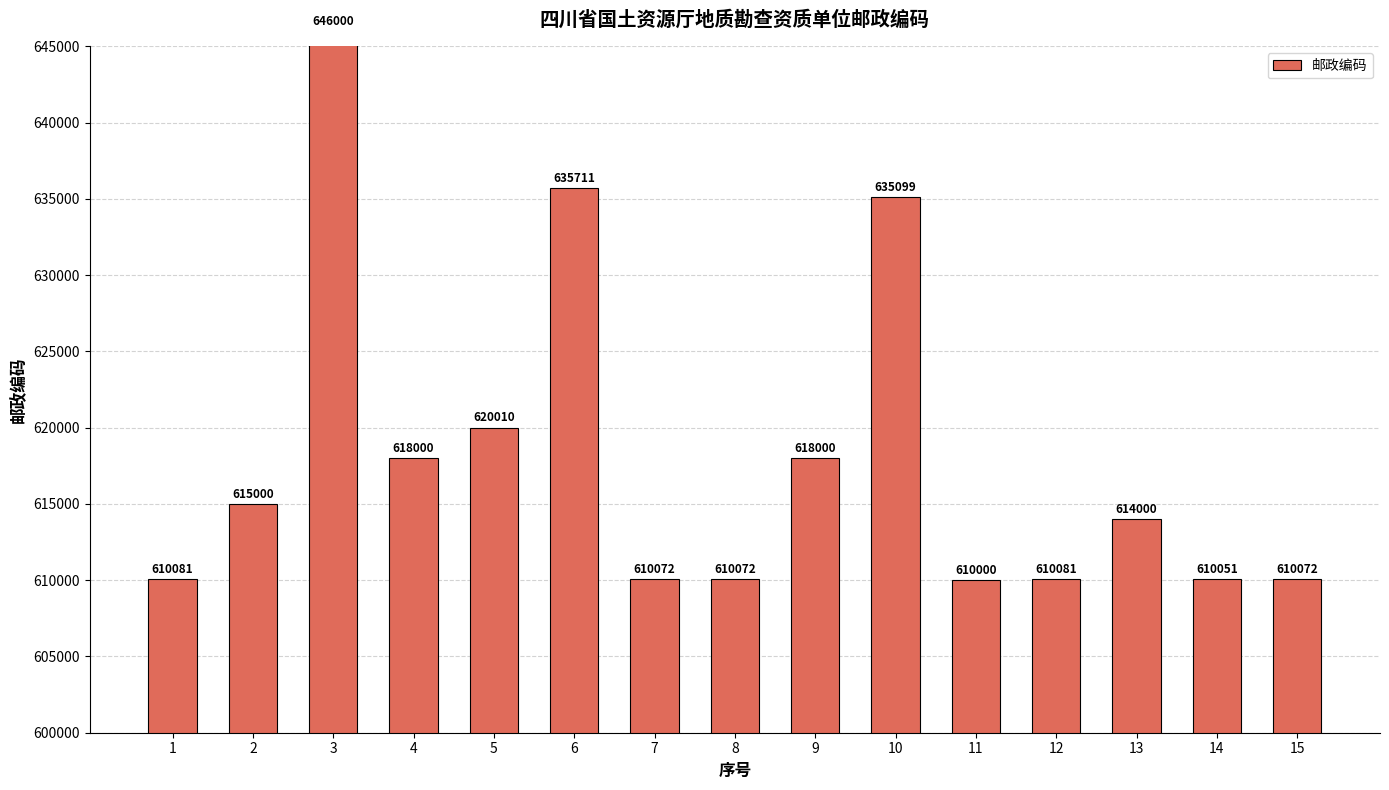

How many values exceed 614000?

7